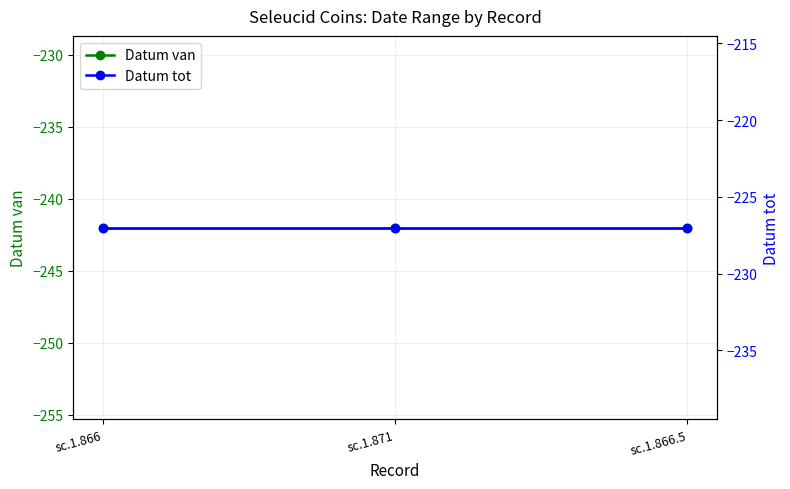

Reading right to left, list all the values displayed in this chart.

Datum van: -242	-242	-242
Datum tot: -227	-227	-227